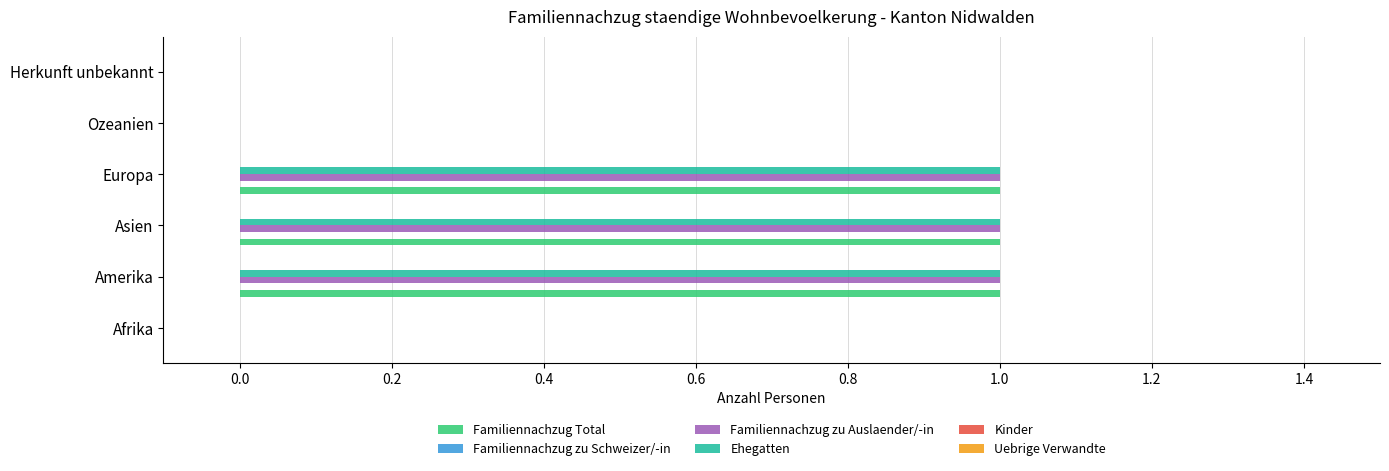

What is the total value across all series at Asien?

3